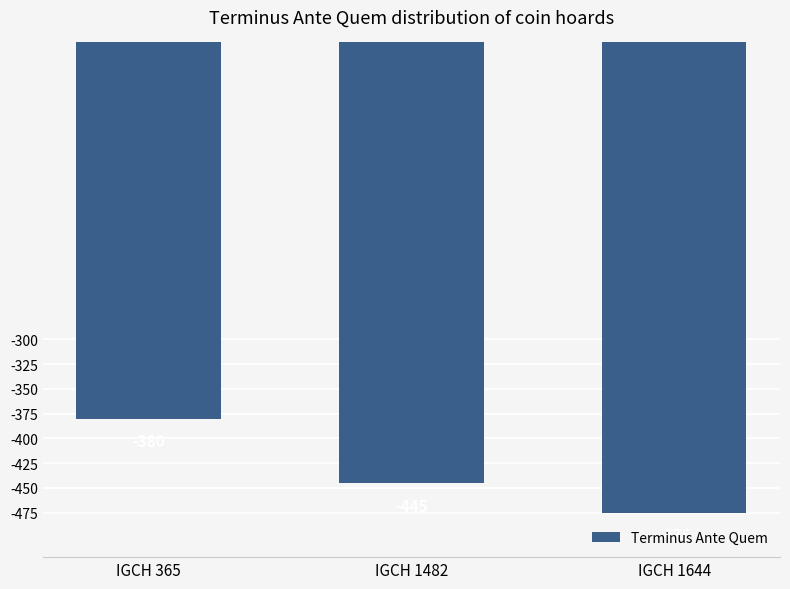

What is the change in value from IGCH 365 to IGCH 1482?

-65